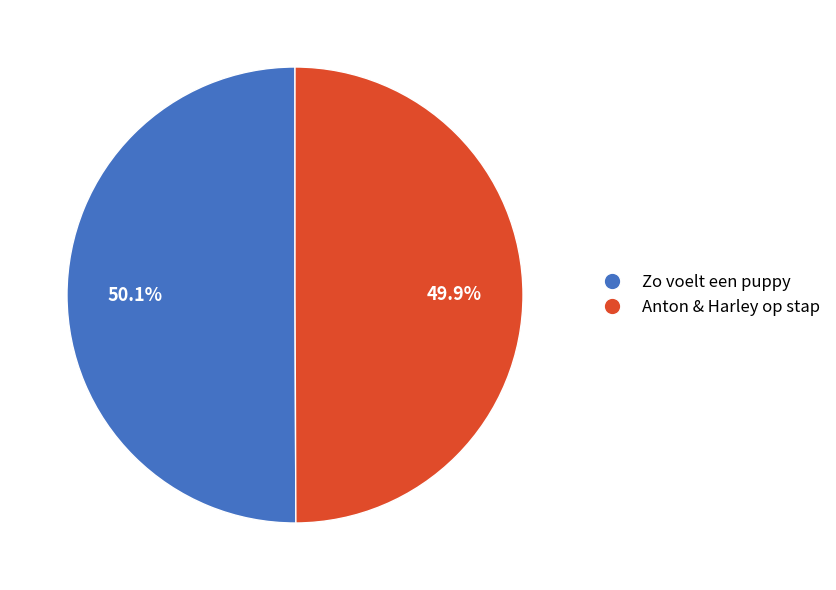

To the nearest percent, what portion does Anton & Harley op stap represent?

50%